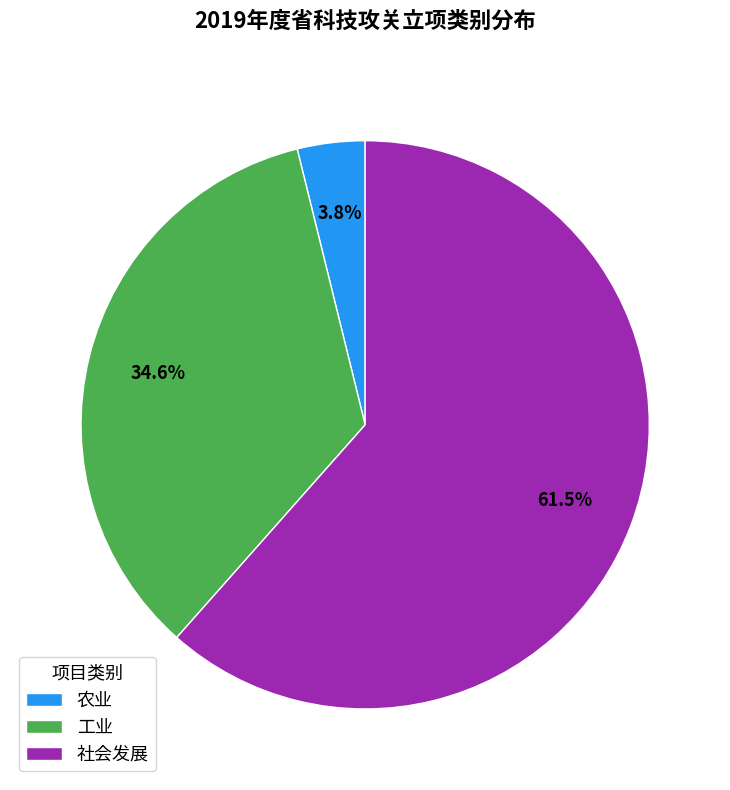

How many slices are in this pie chart?

3